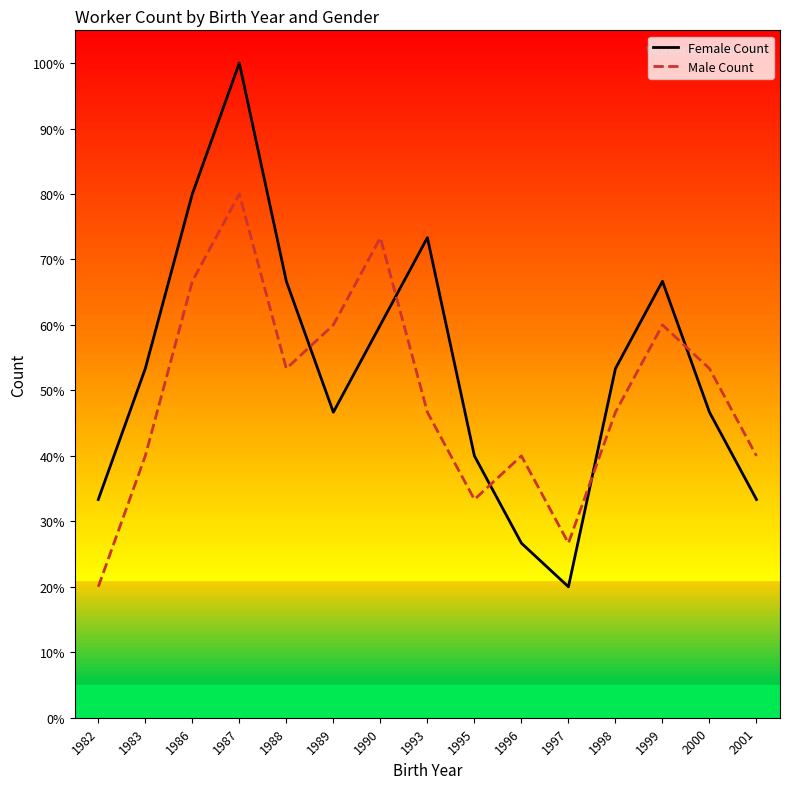

At which category is the sum across all series the highest?

1987